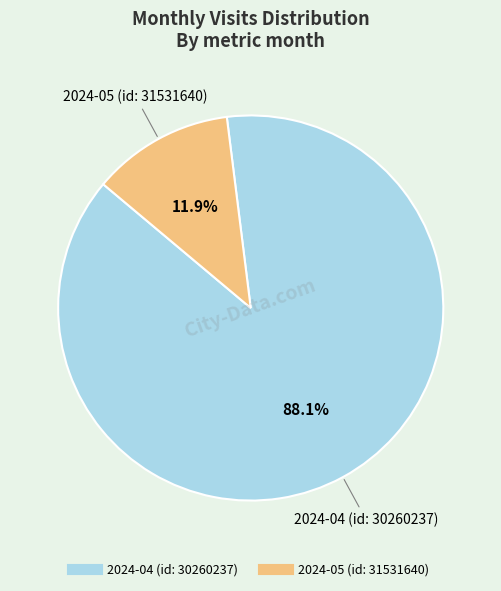

To the nearest percent, what is the combined percentage of 2024-05 (id: 31531640) and 2024-04 (id: 30260237)?

100%